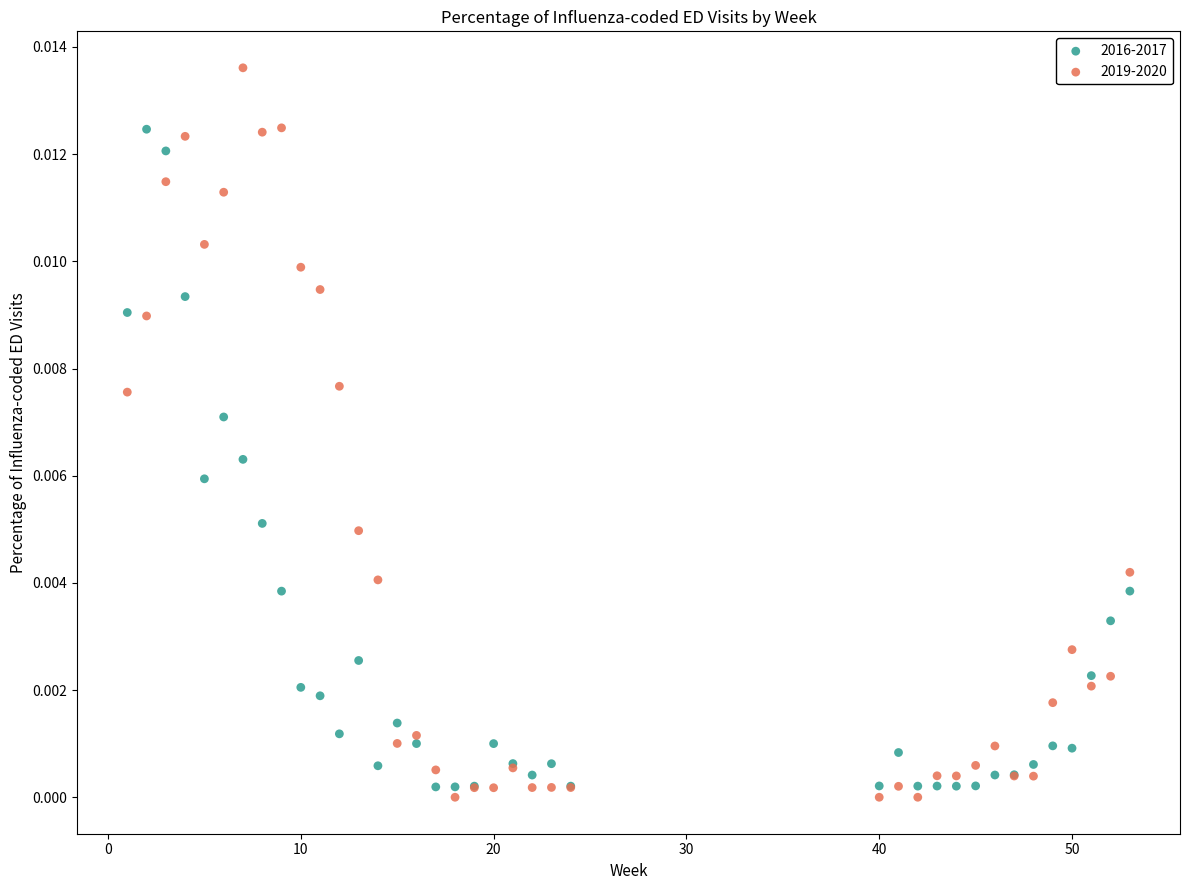

Which series reaches the maximum Y coordinate?

2019-2020